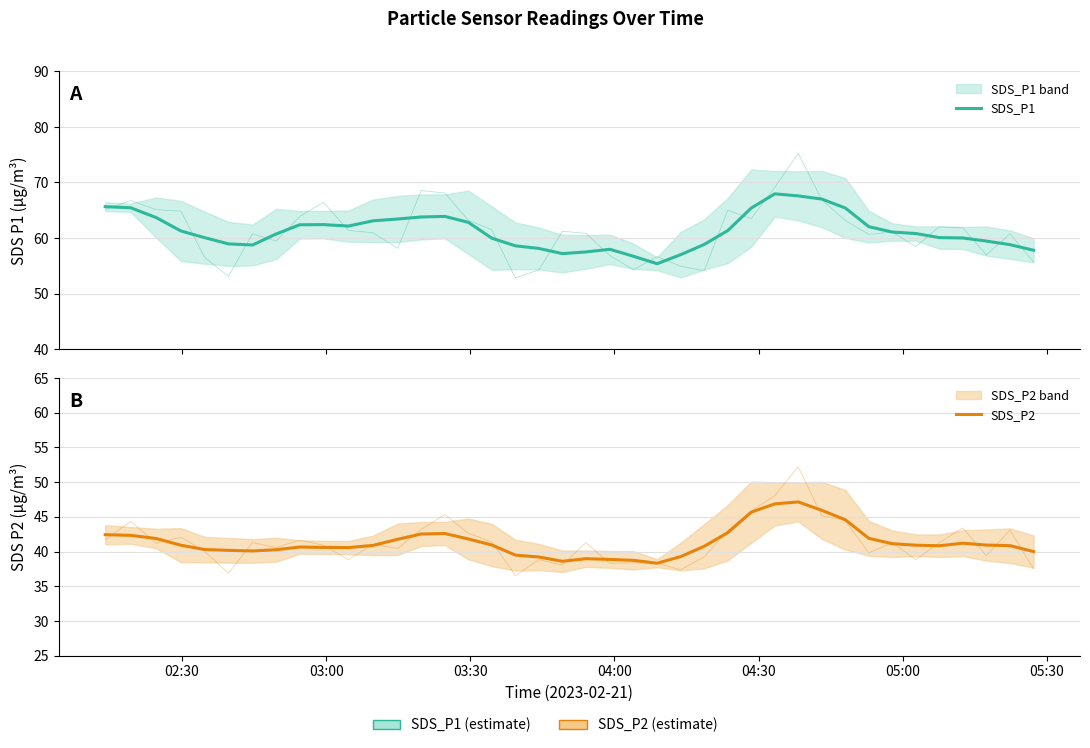

What is the lowest value of the SDS_P1 series?

55.4